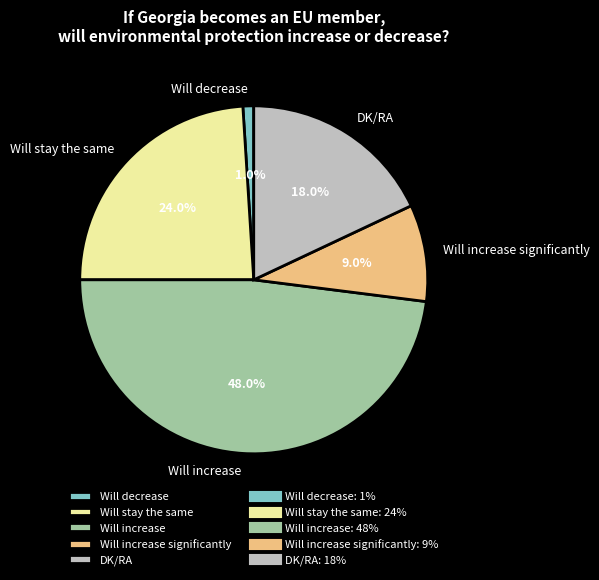

How many slices are in this pie chart?

5